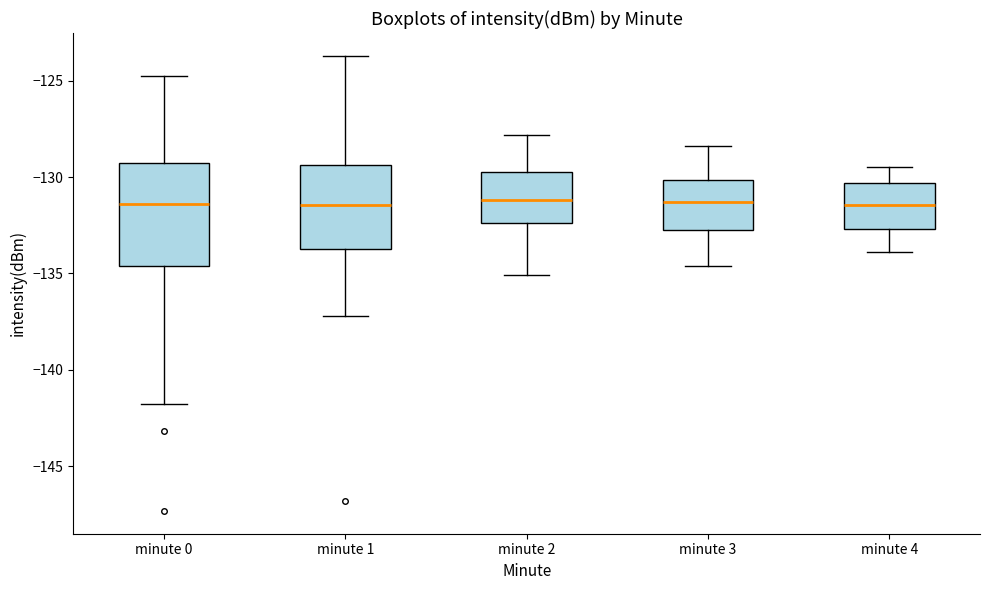

Which box is the tallest, from its lower edge to its upper edge?

minute 0